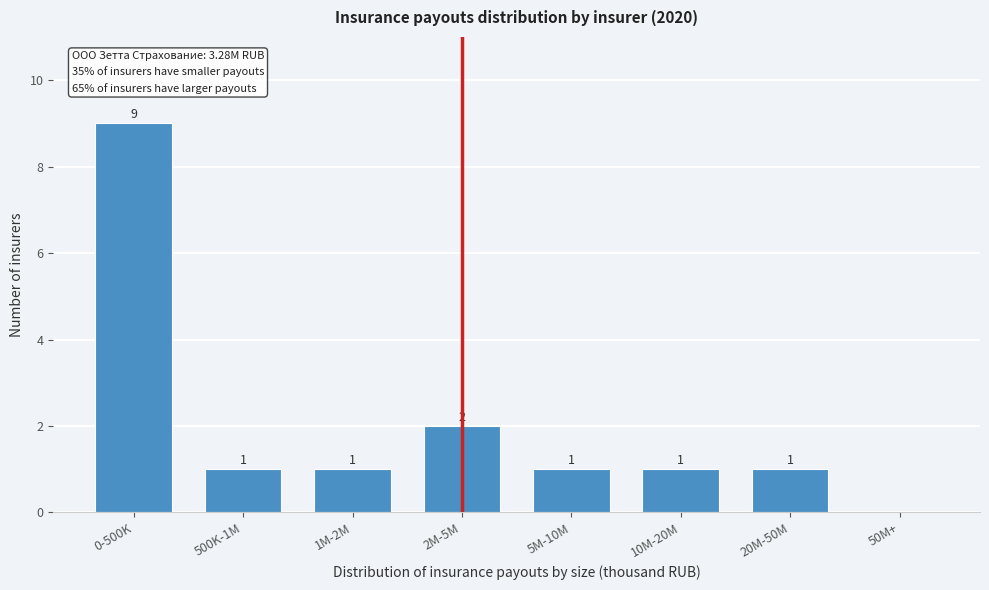

Reading left to right, transcribe all the data shown in this chart.

0-500K=9	500K-1M=1	1M-2M=1	2M-5M=2	5M-10M=1	10M-20M=1	20M-50M=1	50M+=0